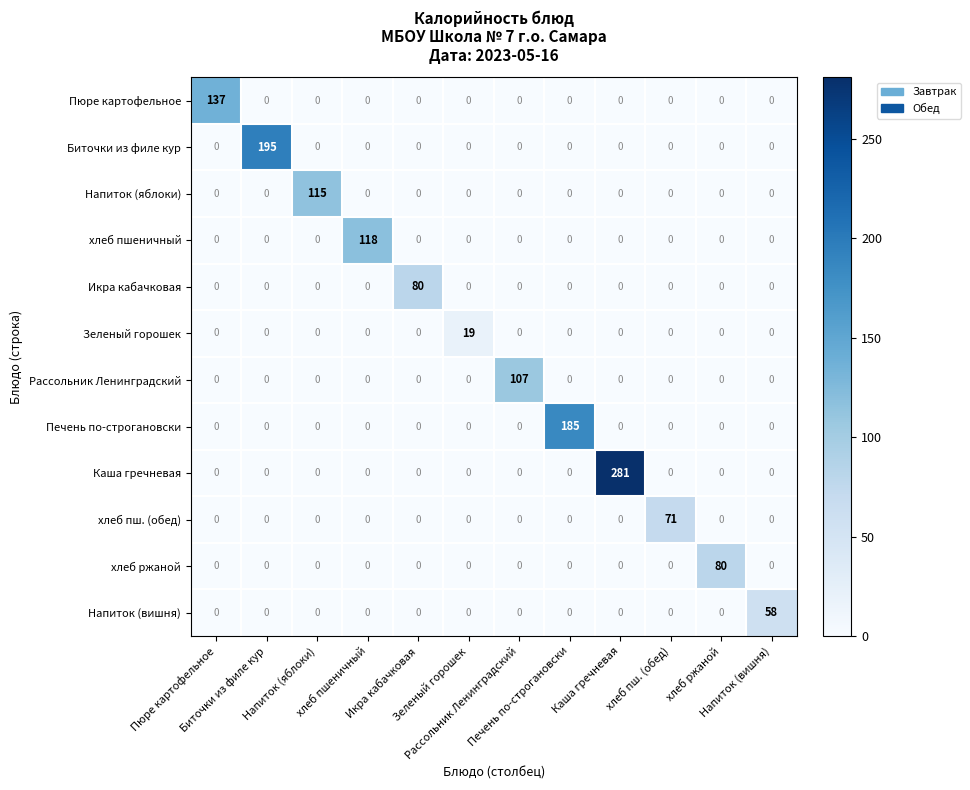

At how many categories does at least one series exceed 33?

11